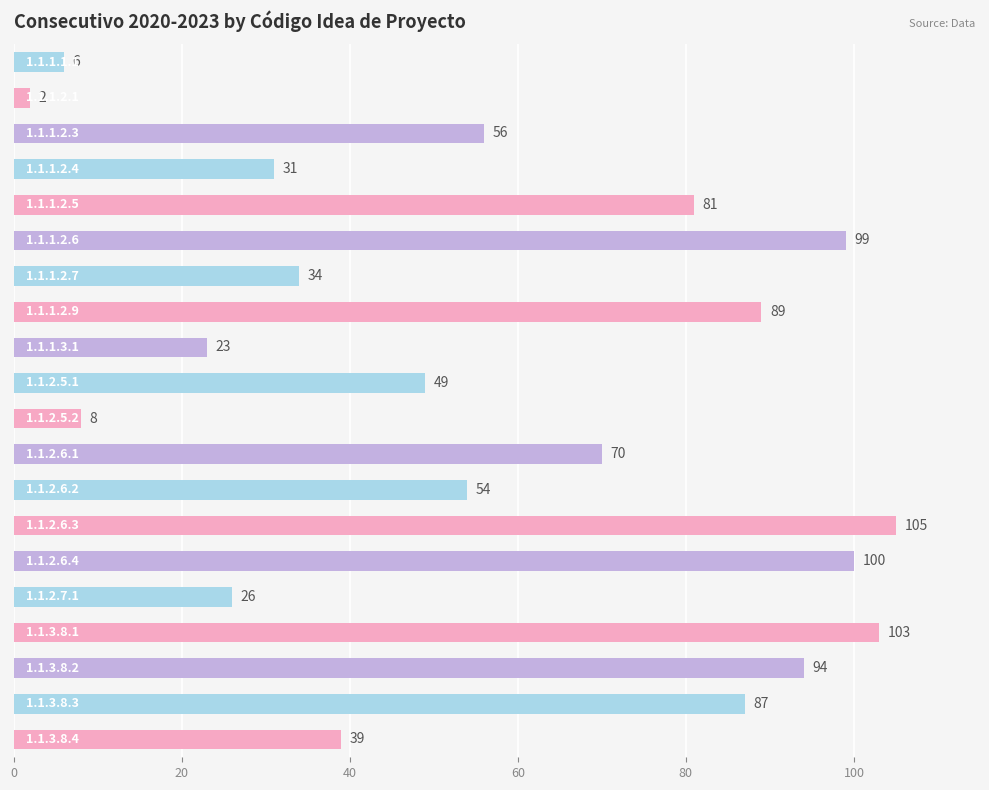

What is the value of the 6th bar from the top?

99